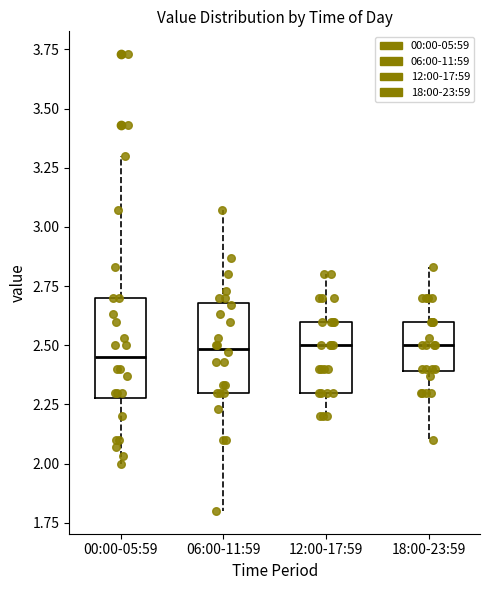

Where does the median line of the box for 12:00-17:59 sit on the y-axis? The values are not printed on the chart, so give them approximately, as read against the axis.

2.50